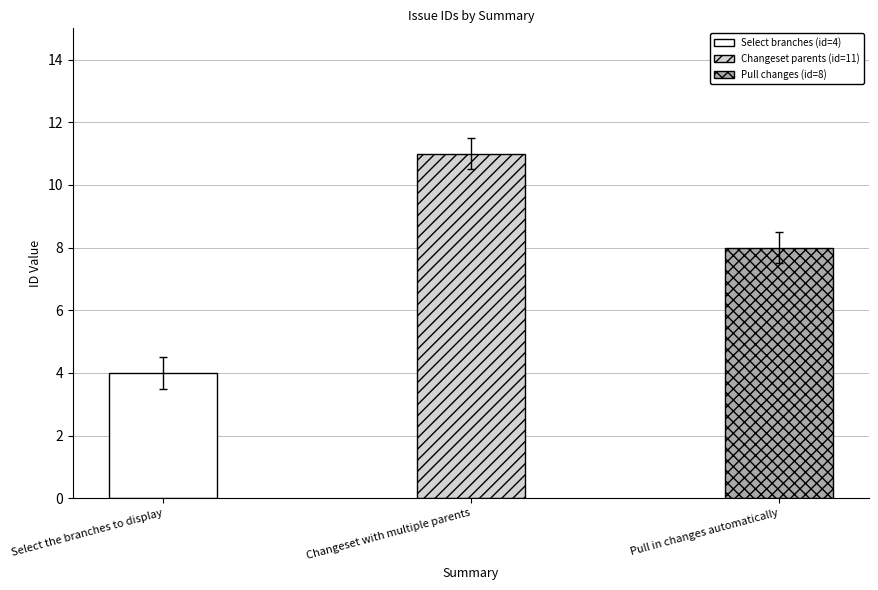

What is the difference between the maximum and minimum values?

7